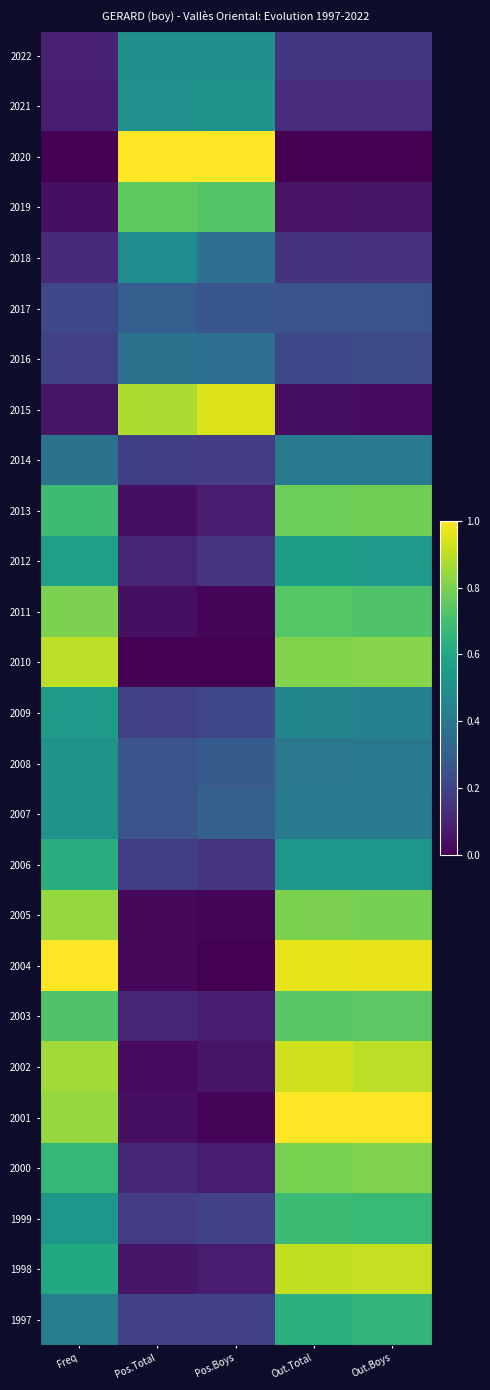

Reading left to right, transcribe all the data shown in this chart.

2022: Freq=0.1	Pos.Total=0.5	Pos.Boys=0.5	Out.Total=0.2	Out.Boys=0.2
2021: Freq=0.1	Pos.Total=0.5	Pos.Boys=0.5	Out.Total=0.1	Out.Boys=0.1
2020: Freq=0.0	Pos.Total=1.0	Pos.Boys=1.0	Out.Total=0.0	Out.Boys=0.0
2019: Freq=0.0	Pos.Total=0.8	Pos.Boys=0.7	Out.Total=0.1	Out.Boys=0.1
2018: Freq=0.1	Pos.Total=0.5	Pos.Boys=0.4	Out.Total=0.1	Out.Boys=0.1
2017: Freq=0.2	Pos.Total=0.3	Pos.Boys=0.3	Out.Total=0.3	Out.Boys=0.3
2016: Freq=0.2	Pos.Total=0.4	Pos.Boys=0.4	Out.Total=0.2	Out.Boys=0.2
2015: Freq=0.1	Pos.Total=0.9	Pos.Boys=0.9	Out.Total=0.0	Out.Boys=0.0
2014: Freq=0.4	Pos.Total=0.2	Pos.Boys=0.2	Out.Total=0.4	Out.Boys=0.4
2013: Freq=0.7	Pos.Total=0.0	Pos.Boys=0.1	Out.Total=0.8	Out.Boys=0.8
2012: Freq=0.6	Pos.Total=0.1	Pos.Boys=0.2	Out.Total=0.6	Out.Boys=0.5
2011: Freq=0.8	Pos.Total=0.0	Pos.Boys=0.0	Out.Total=0.7	Out.Boys=0.7
2010: Freq=0.9	Pos.Total=0.0	Pos.Boys=0.0	Out.Total=0.8	Out.Boys=0.8
2009: Freq=0.5	Pos.Total=0.2	Pos.Boys=0.2	Out.Total=0.5	Out.Boys=0.4
2008: Freq=0.5	Pos.Total=0.3	Pos.Boys=0.3	Out.Total=0.4	Out.Boys=0.4
2007: Freq=0.5	Pos.Total=0.3	Pos.Boys=0.3	Out.Total=0.4	Out.Boys=0.4
2006: Freq=0.6	Pos.Total=0.2	Pos.Boys=0.2	Out.Total=0.5	Out.Boys=0.5
2005: Freq=0.8	Pos.Total=0.0	Pos.Boys=0.0	Out.Total=0.8	Out.Boys=0.8
2004: Freq=1.0	Pos.Total=0.0	Pos.Boys=0.0	Out.Total=1.0	Out.Boys=1.0
2003: Freq=0.7	Pos.Total=0.1	Pos.Boys=0.1	Out.Total=0.7	Out.Boys=0.7
2002: Freq=0.9	Pos.Total=0.0	Pos.Boys=0.1	Out.Total=0.9	Out.Boys=0.9
2001: Freq=0.8	Pos.Total=0.0	Pos.Boys=0.0	Out.Total=1.0	Out.Boys=1.0
2000: Freq=0.7	Pos.Total=0.1	Pos.Boys=0.1	Out.Total=0.8	Out.Boys=0.8
1999: Freq=0.5	Pos.Total=0.2	Pos.Boys=0.2	Out.Total=0.7	Out.Boys=0.7
1998: Freq=0.6	Pos.Total=0.1	Pos.Boys=0.1	Out.Total=0.9	Out.Boys=0.9
1997: Freq=0.4	Pos.Total=0.2	Pos.Boys=0.2	Out.Total=0.6	Out.Boys=0.7